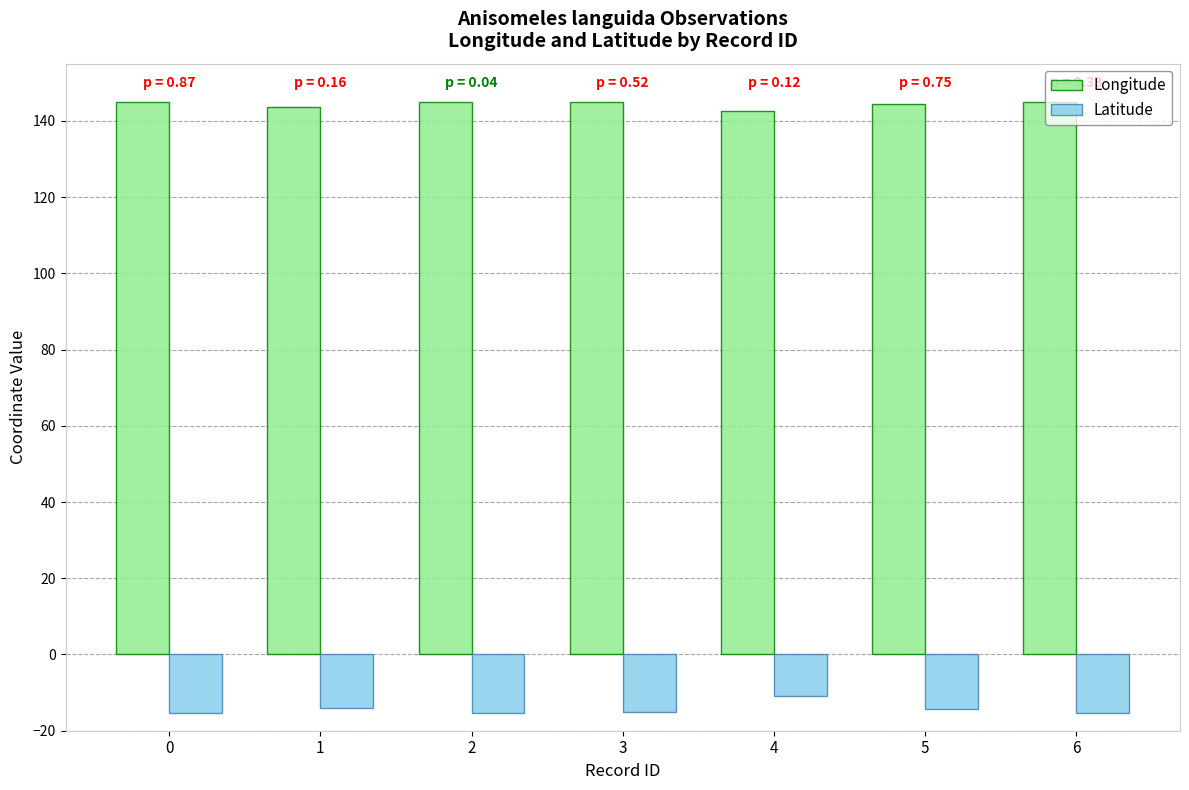

What is the minimum value for Latitude?

-15.3